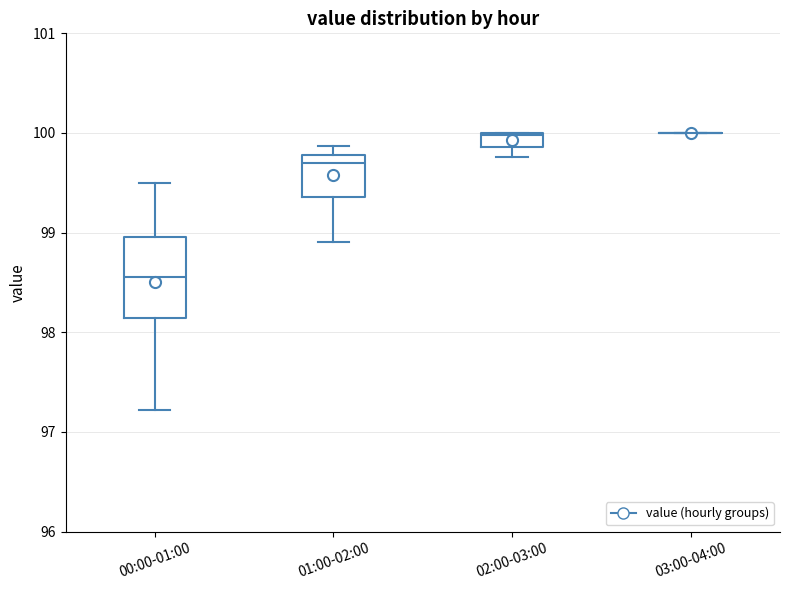

Where does the median line of the box for 01:00-02:00 sit on the y-axis? The values are not printed on the chart, so give them approximately, as read against the axis.

99.7